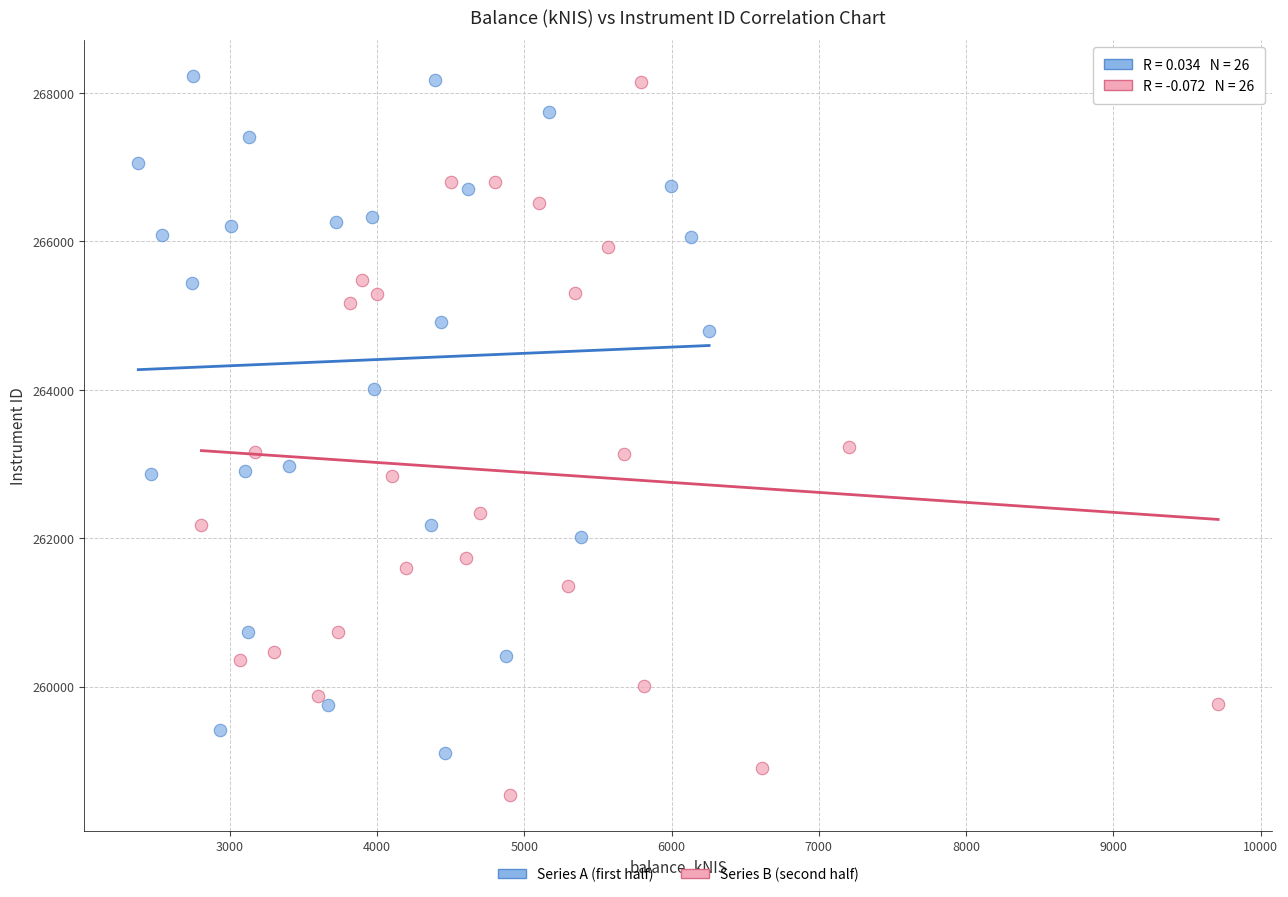

Which series contains the lowest Y value?

Series B (second half)